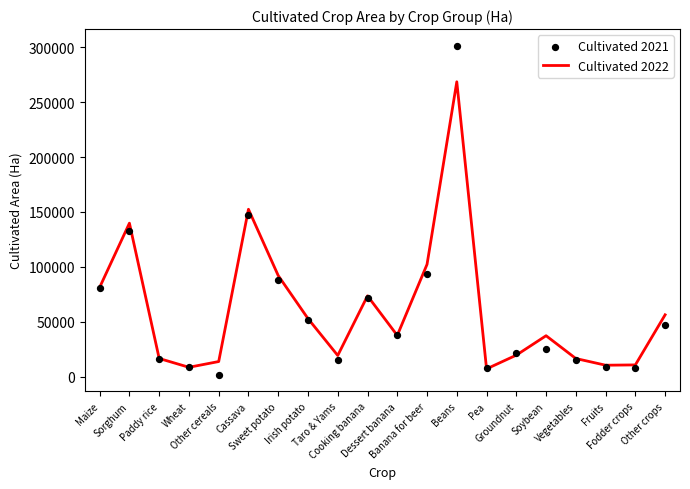

What are all the series names shown in the legend?

Cultivated 2022, Cultivated 2021